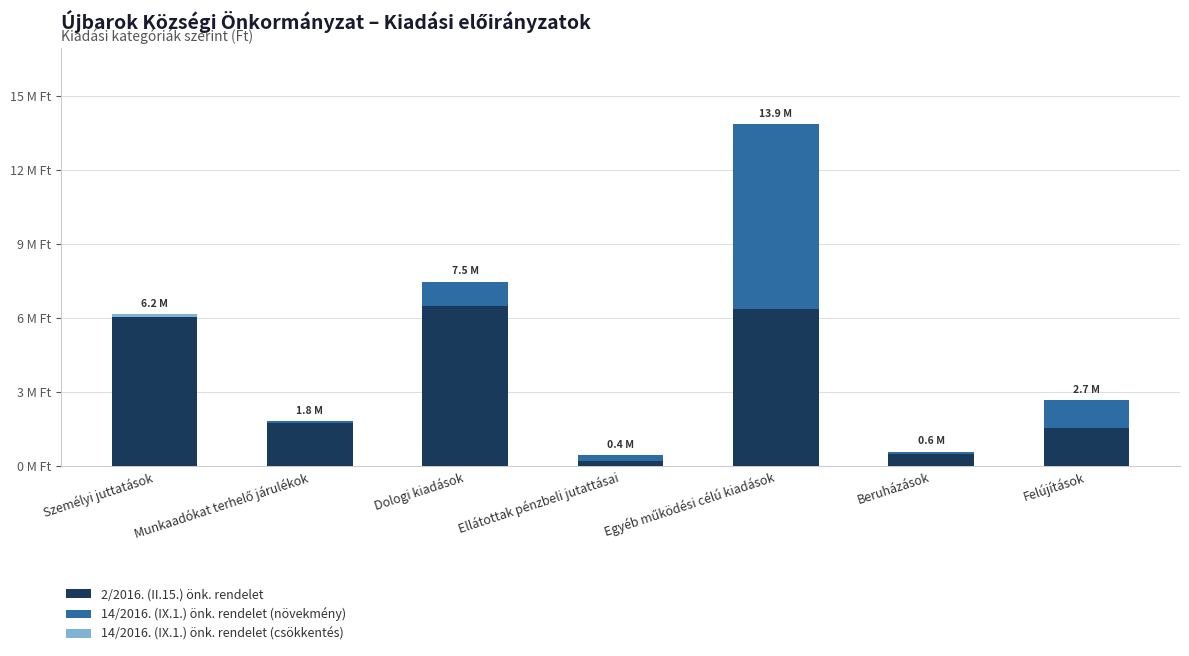

What is the difference between the 14/2016. (IX.1.) önk. rendelet (növekmény) values at Személyi juttatások and Felújítások?

1159252.0